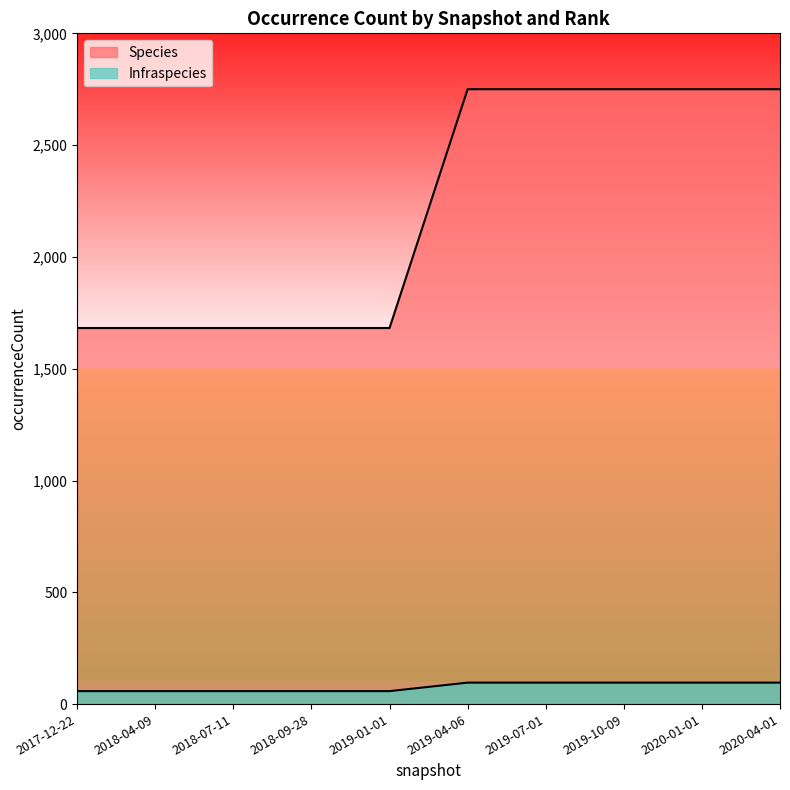

Which category has the lowest value in the Species series?

2017-12-22